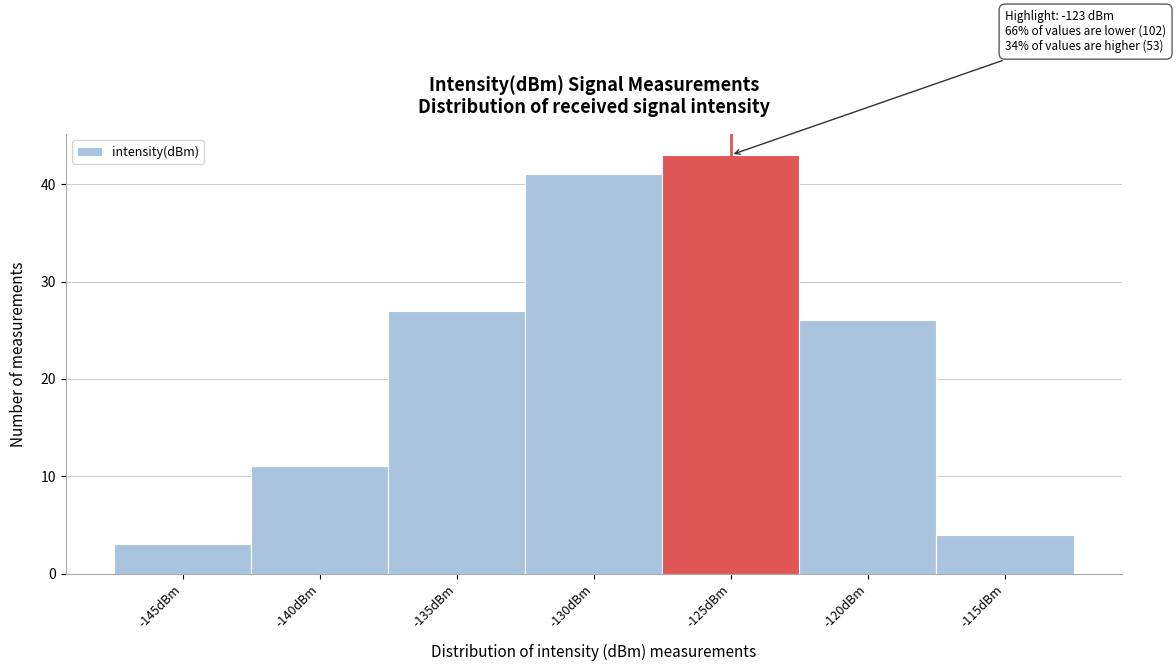

Reading left to right, list all the values displayed in this chart.

-145dBm=3	-140dBm=11	-135dBm=27	-130dBm=41	-125dBm=43	-120dBm=26	-115dBm=4